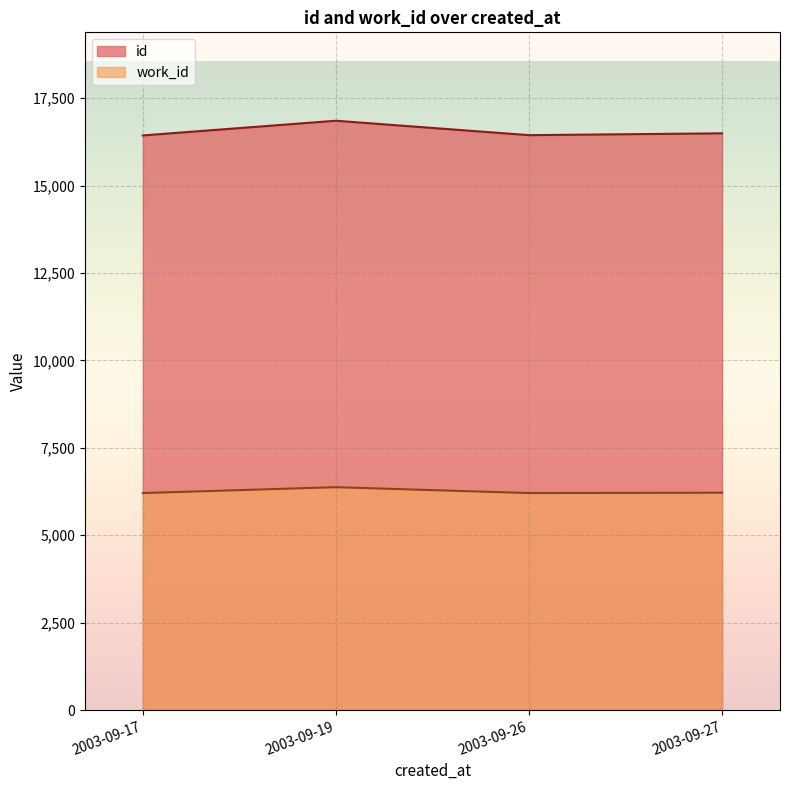

At which label does id reach its minimum?

2003-09-17